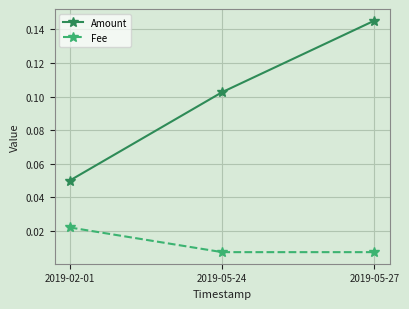

What is the label of the 3rd point from the left?

2019-05-27